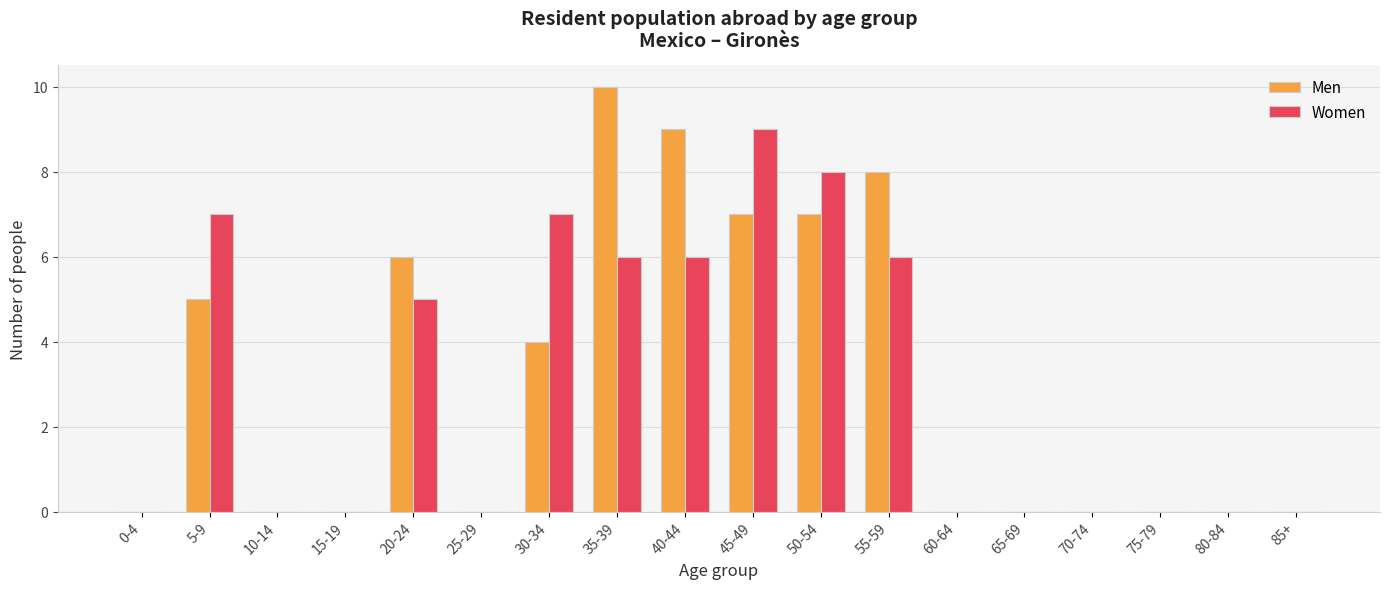

What is the sum of all Men values?

56